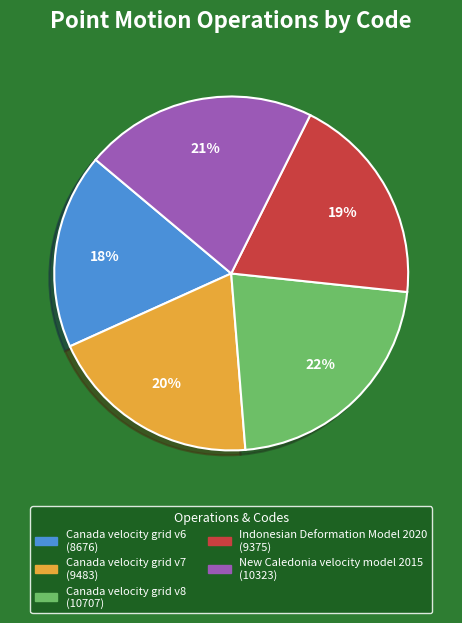

What percentage is the Canada velocity grid v7 slice, to the nearest percent?

20%